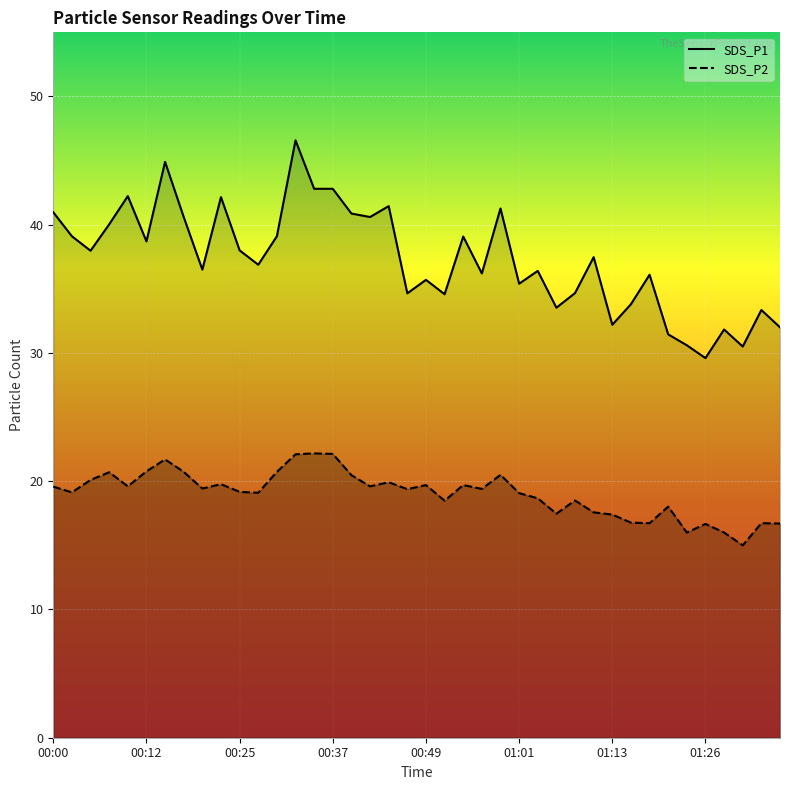

What is the sum of all SDS_P1 values?

1492.6